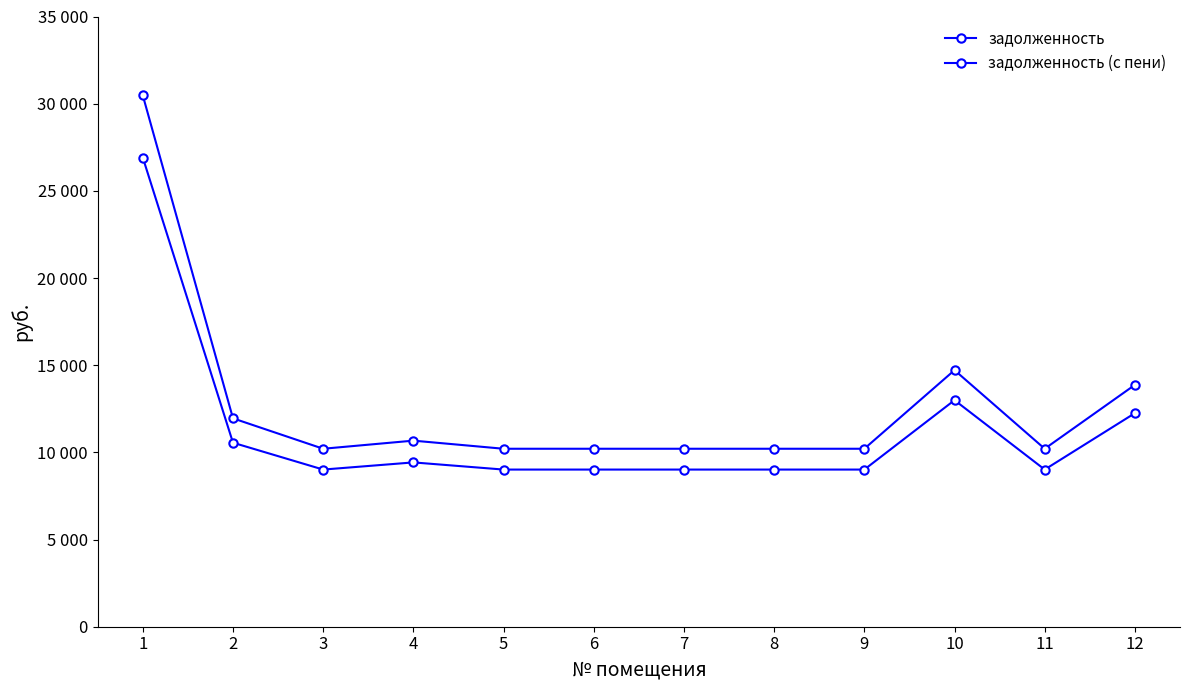

True or false: задолженность (с пени) has a value of 5731.8 at 2.

False